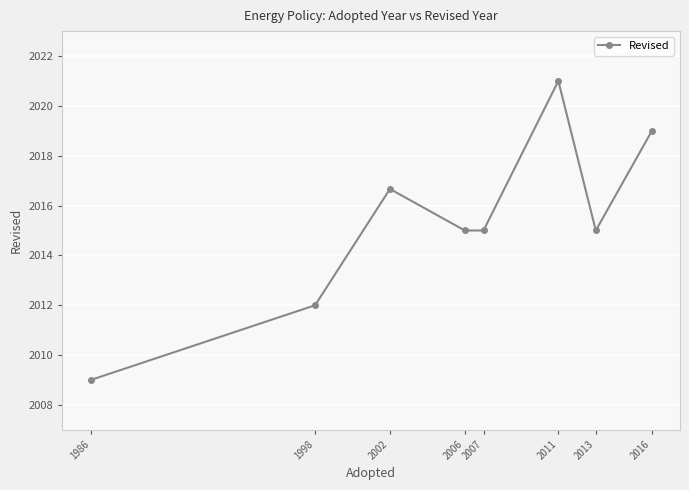

Approximately how many times larger is the value at 2006 compared to 2011?

1.0